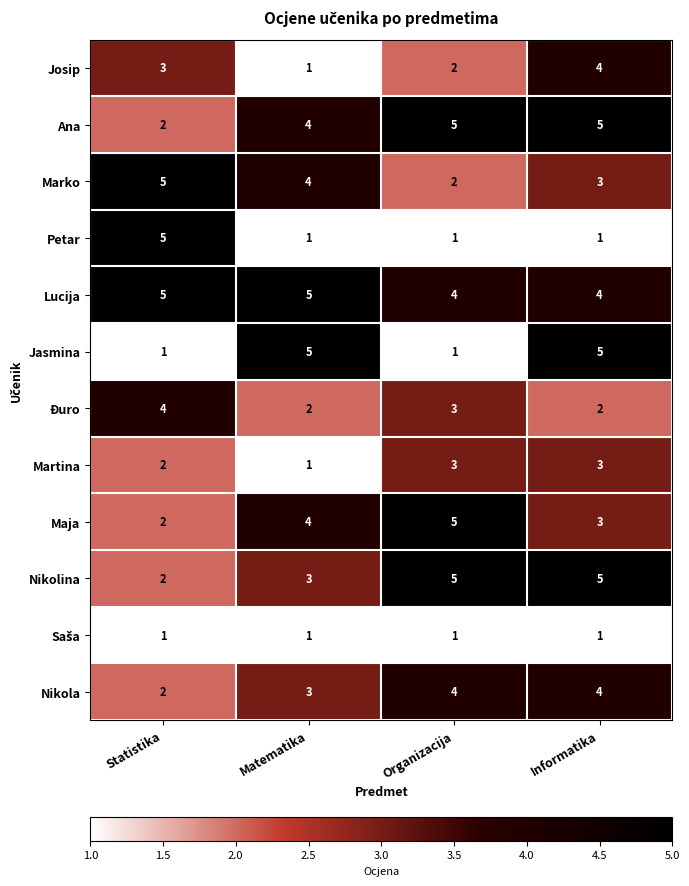

How many Josip values are between 2 and 4?

3